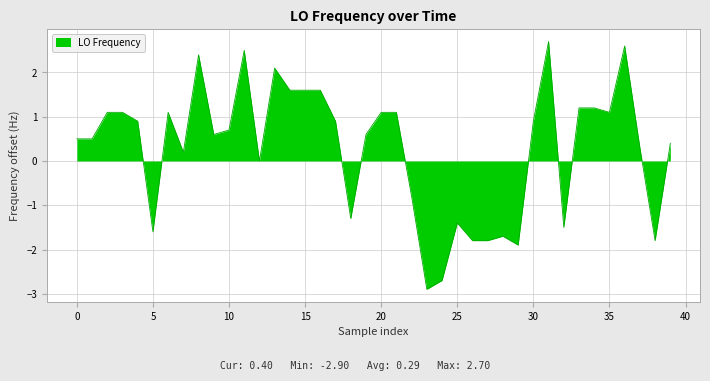

How many series are shown in this chart?

1